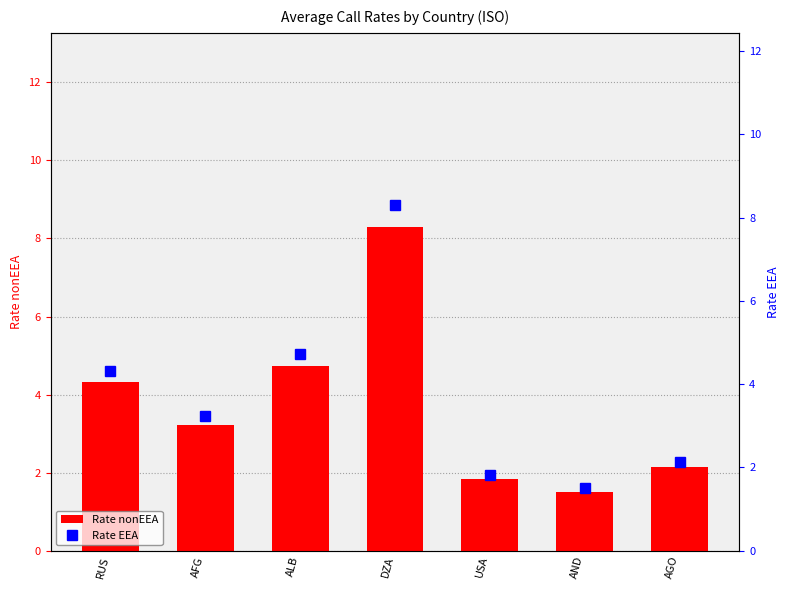

How many values in the Rate EEA series exceed 3?

4